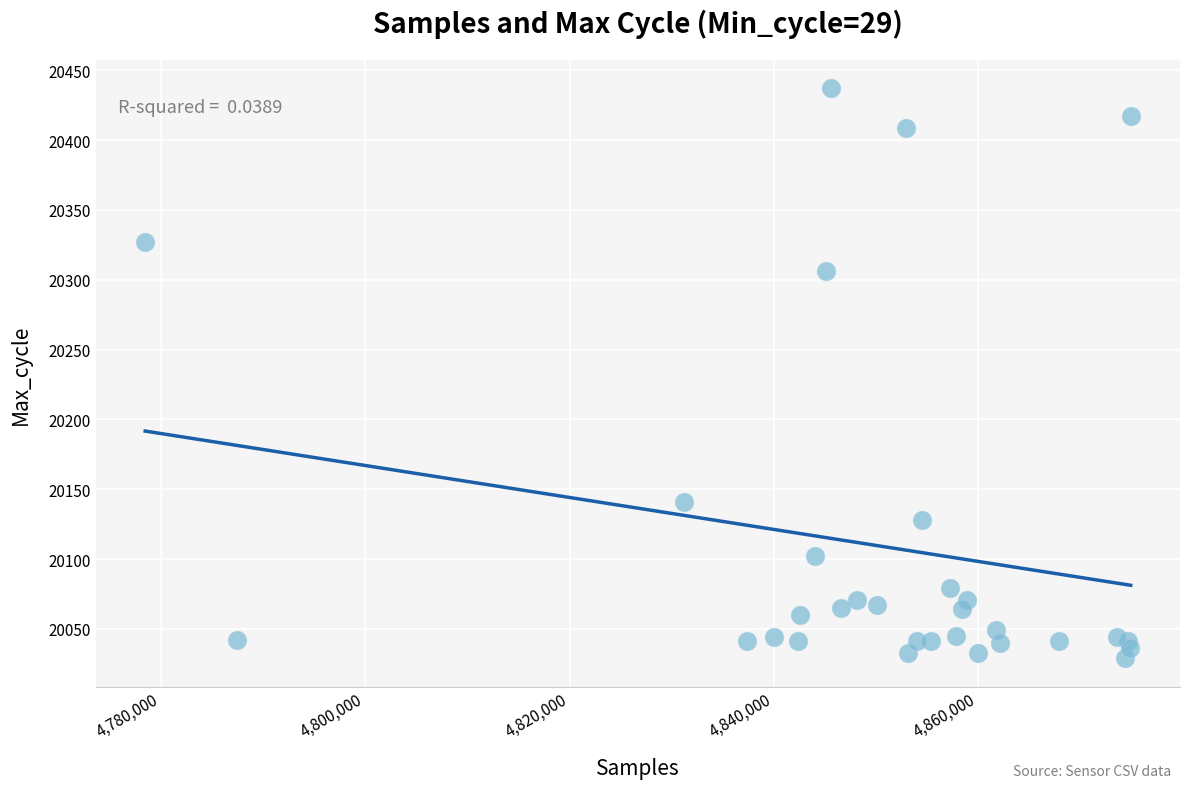

What Y value in the scatter plot is closest to 20233?

20306